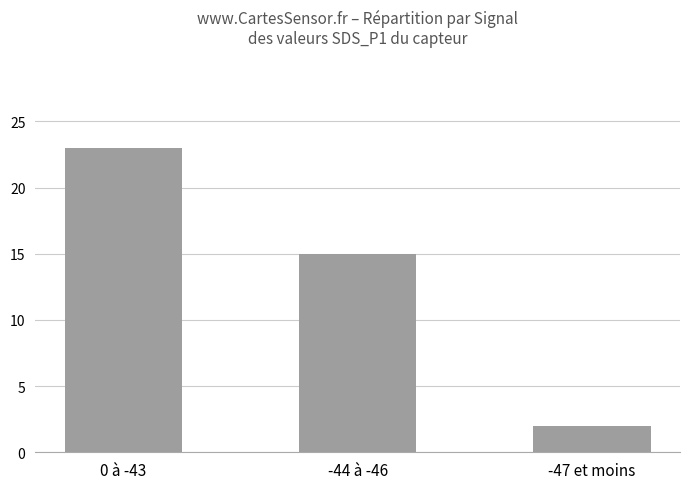

How many values are between 2 and 23?

3